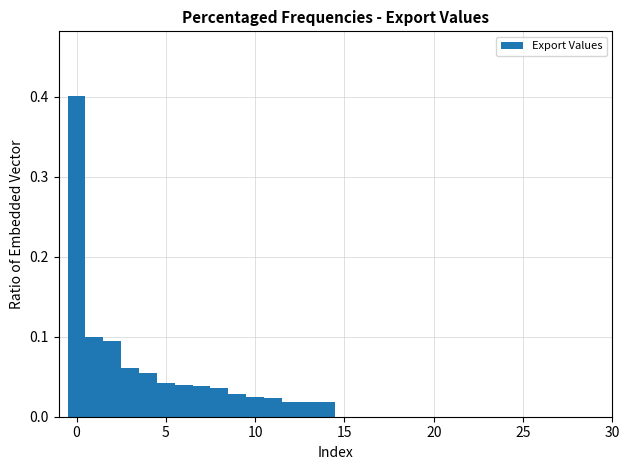

Read against the x-axis, roughly where is the centre of the tallest bar?

0.0